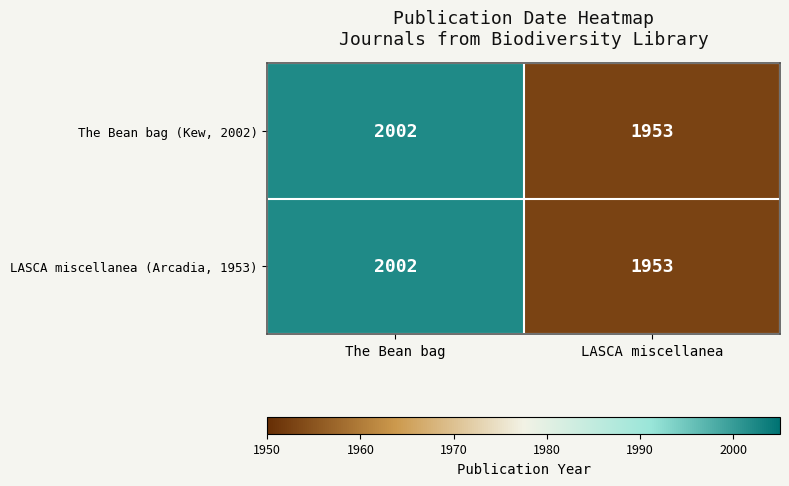

The value of The Bean bag (Kew, 2002) at The Bean bag is 2870. True or false?

False